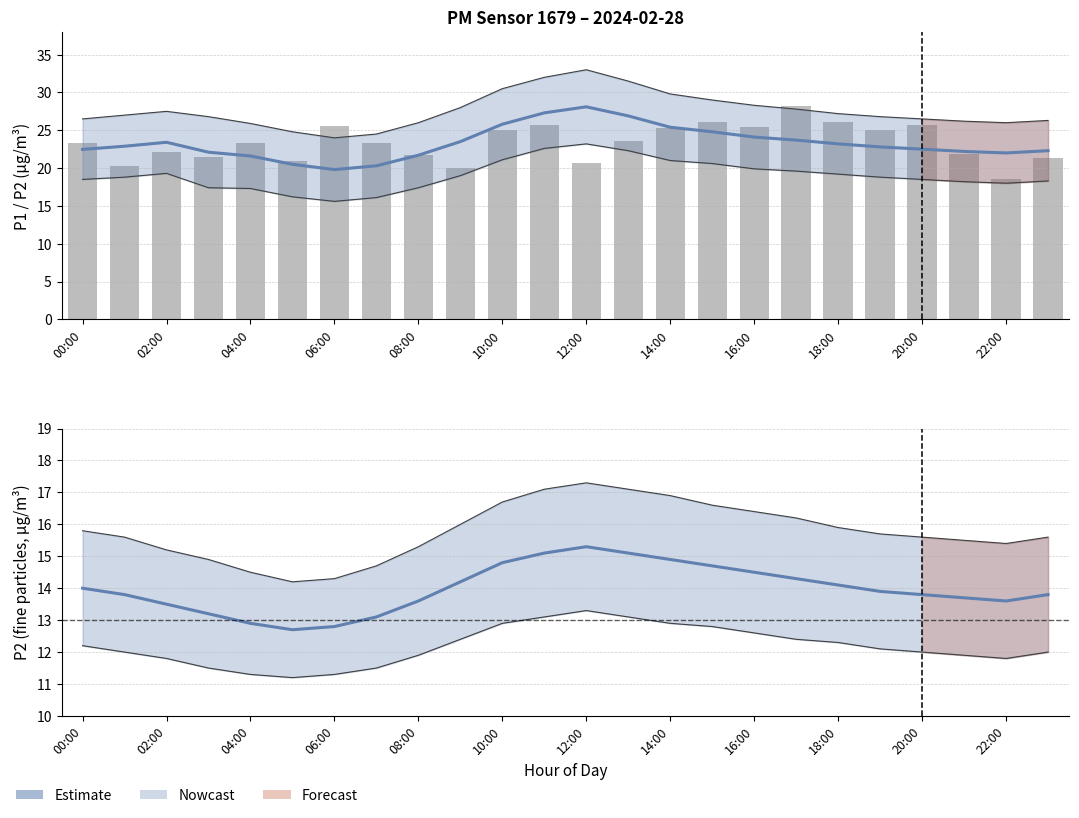

Are the bars horizontal?

No